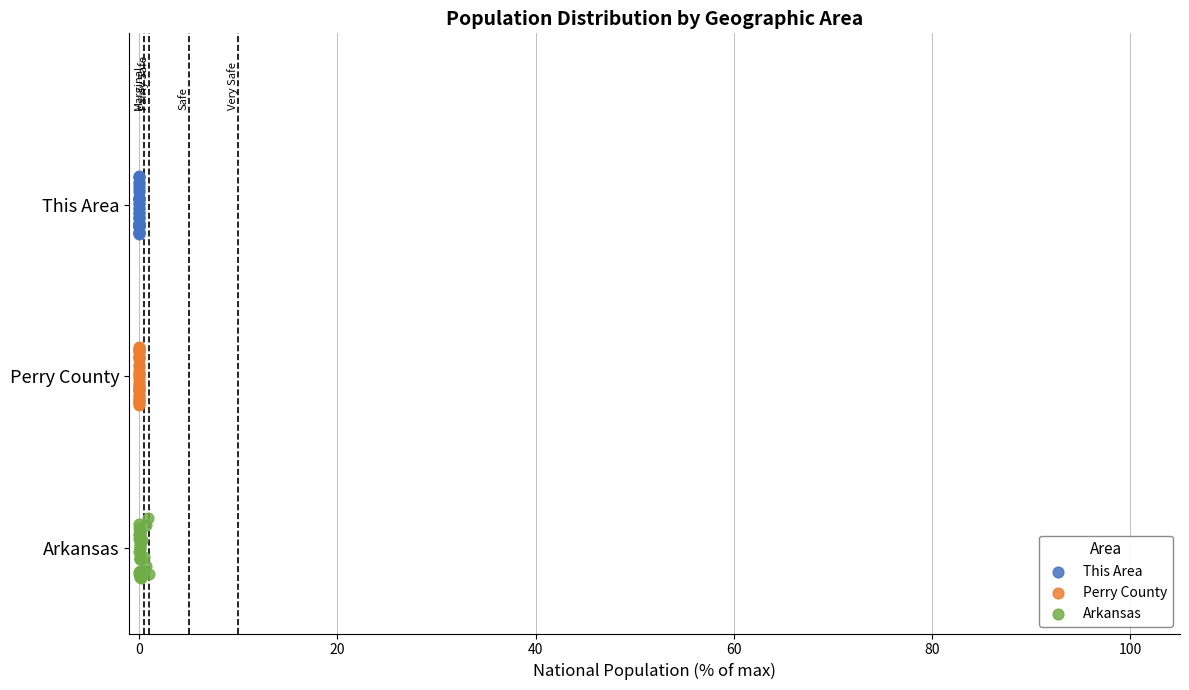

Which series contains the lowest Y value?

Arkansas